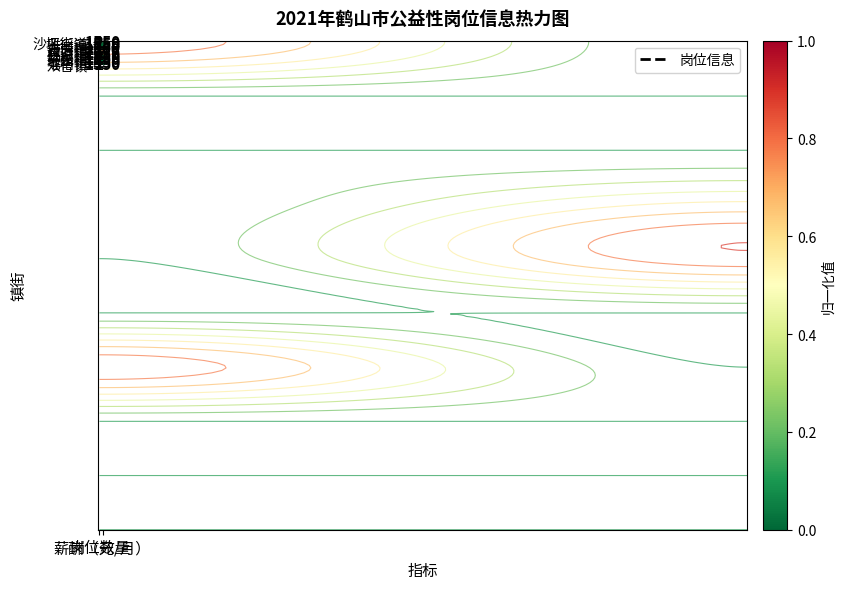

The 沙坪街道 series shows 0.6 at 薪酬（元/月）. True or false?

False